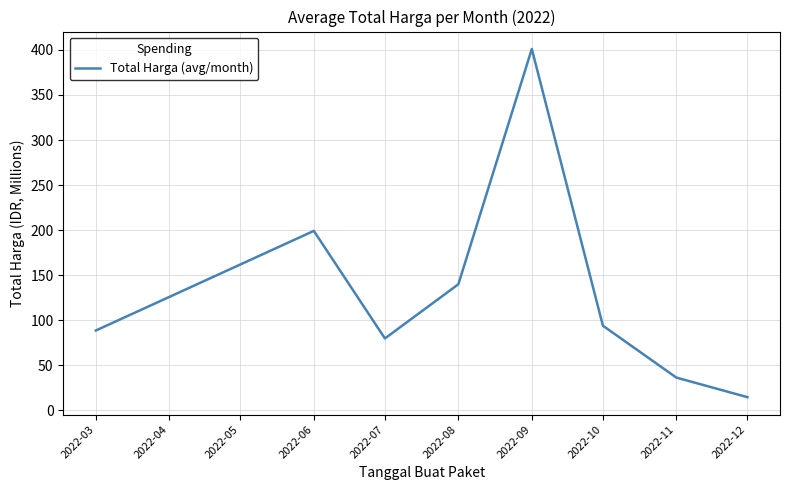

What is the minimum value shown in the chart?

14.8